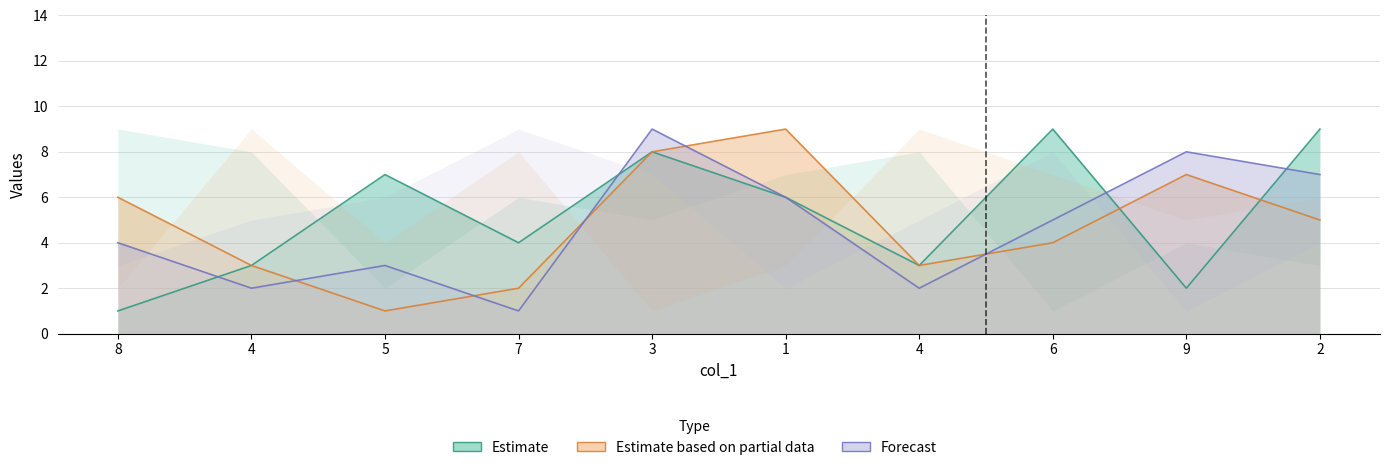

What is the average value of the col_2 series?

5